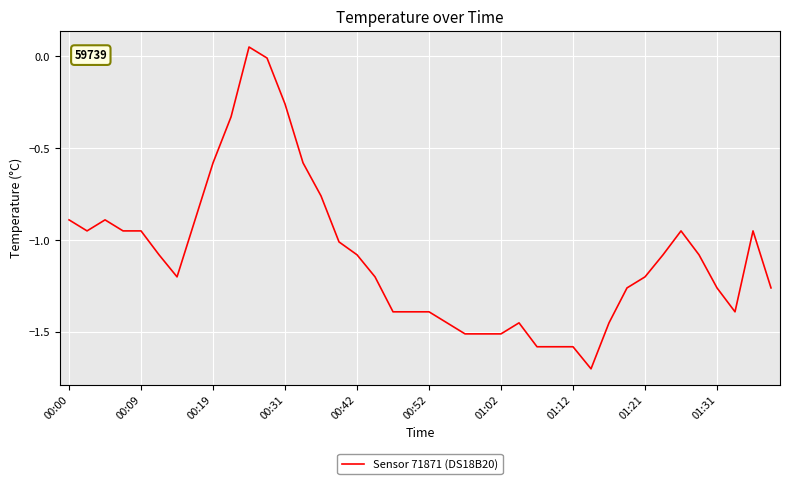

How many lines are shown in the chart?

1